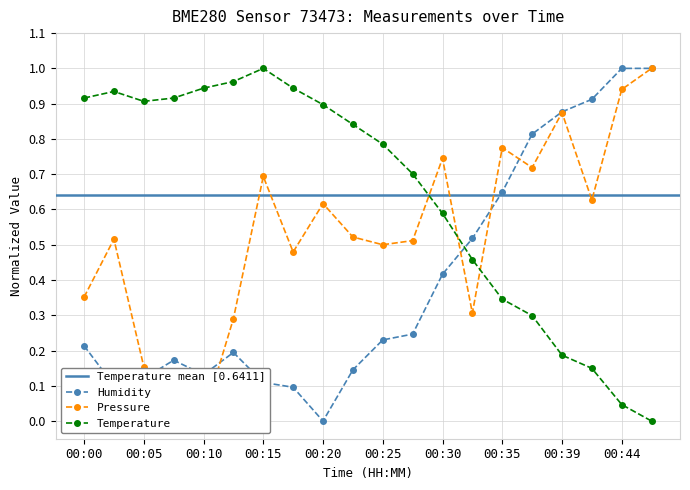

Which series has the widest spread of values?

temperature